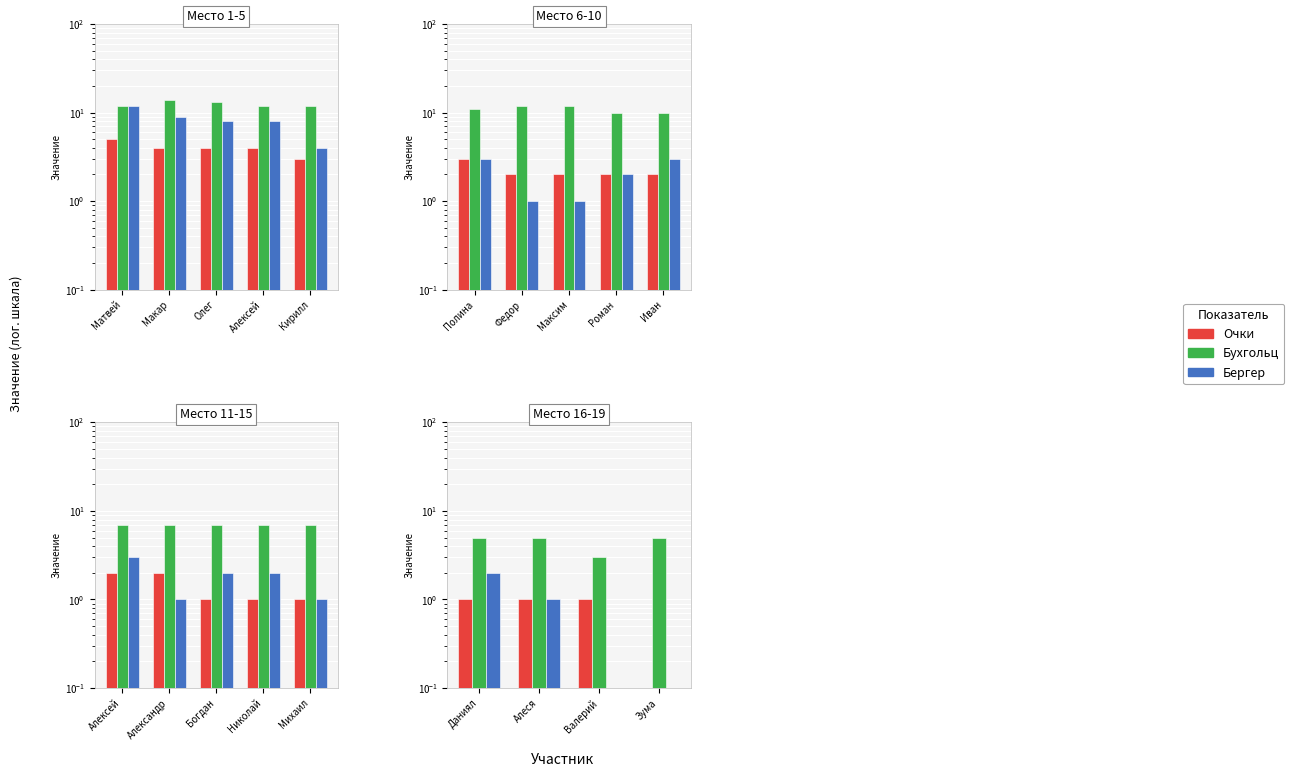

Which series has the largest range (max minus min)?

Бухгольц